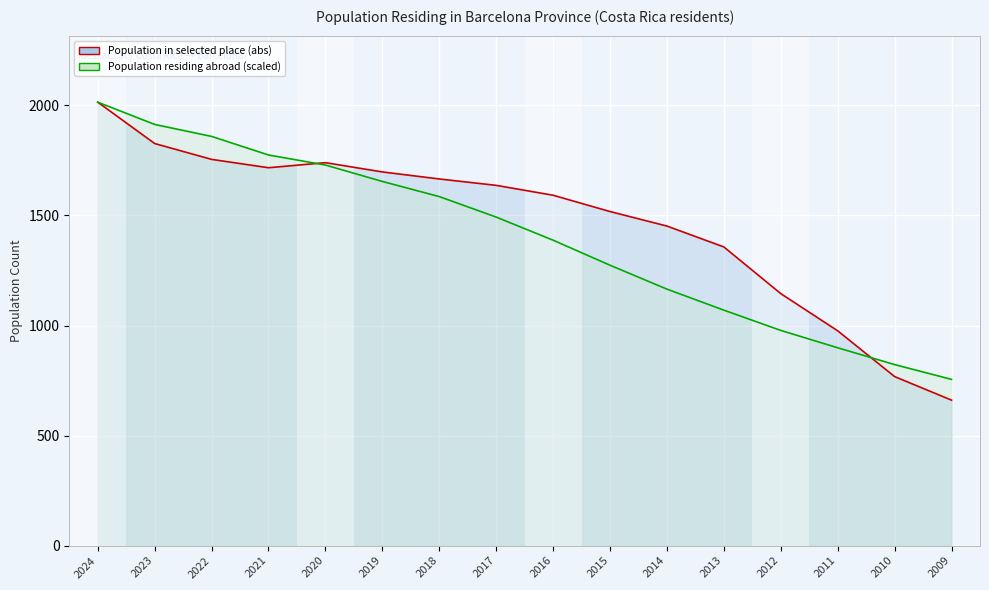

List the series in order of their overall mean, highest first.

Population residing in selected place (abs), Population residing abroad (thousands)